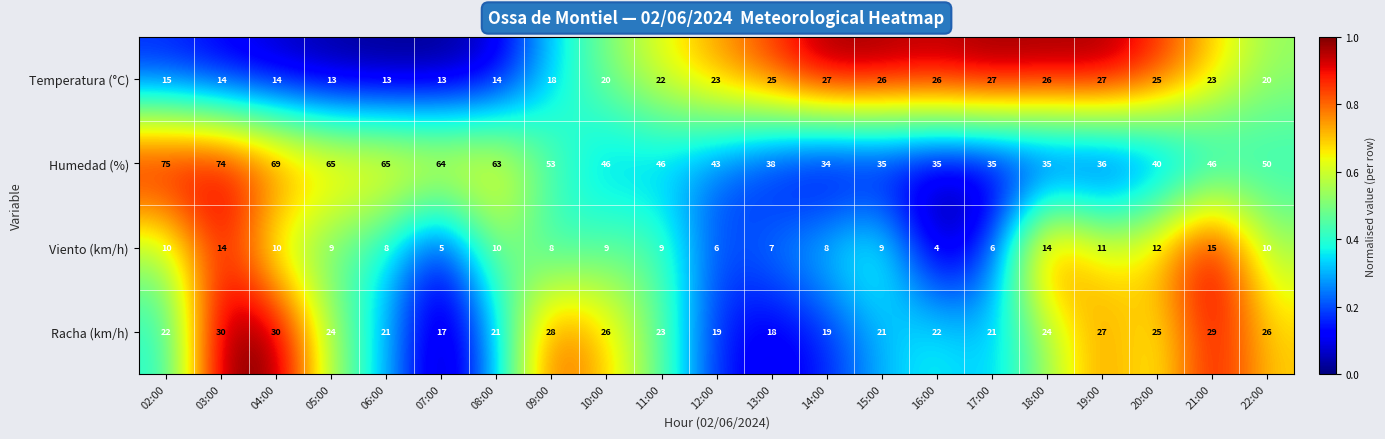

What is the sum of all Racha (km/h) values?

493